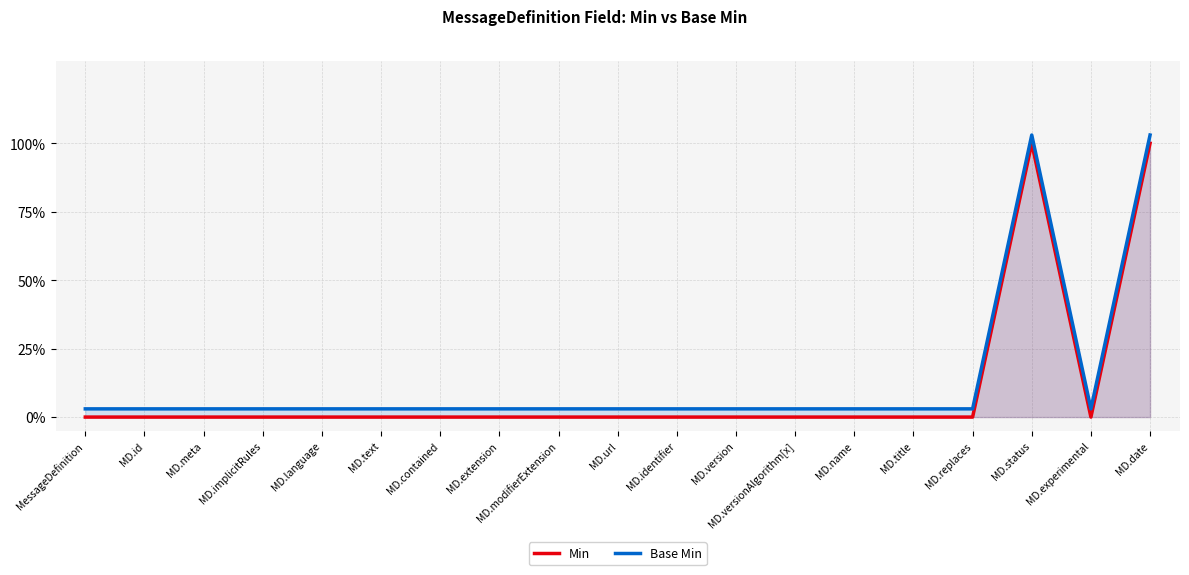

Which series has the largest total across all categories?

Base Min